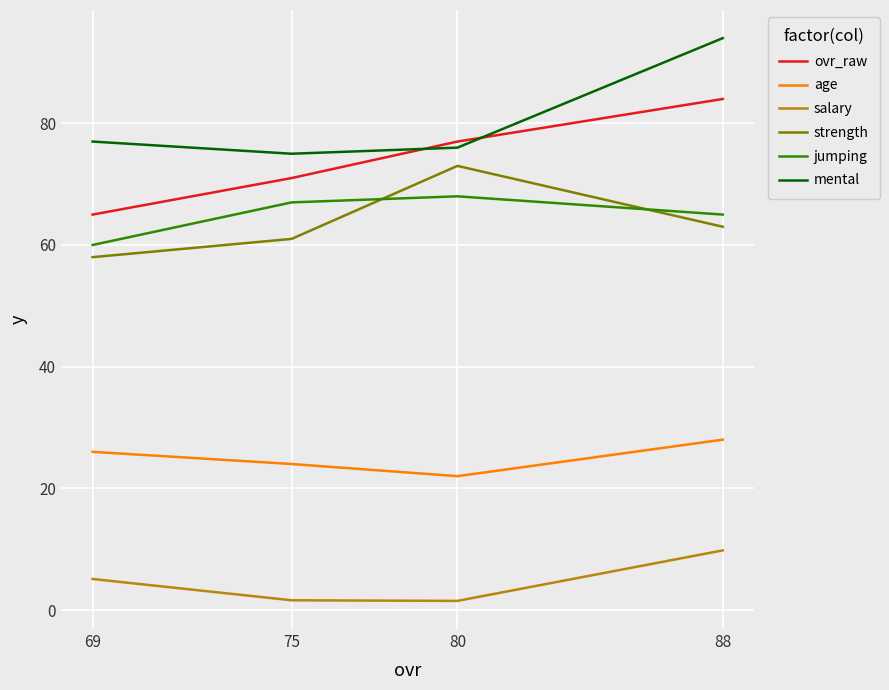

How many distinct data groups are displayed?

6